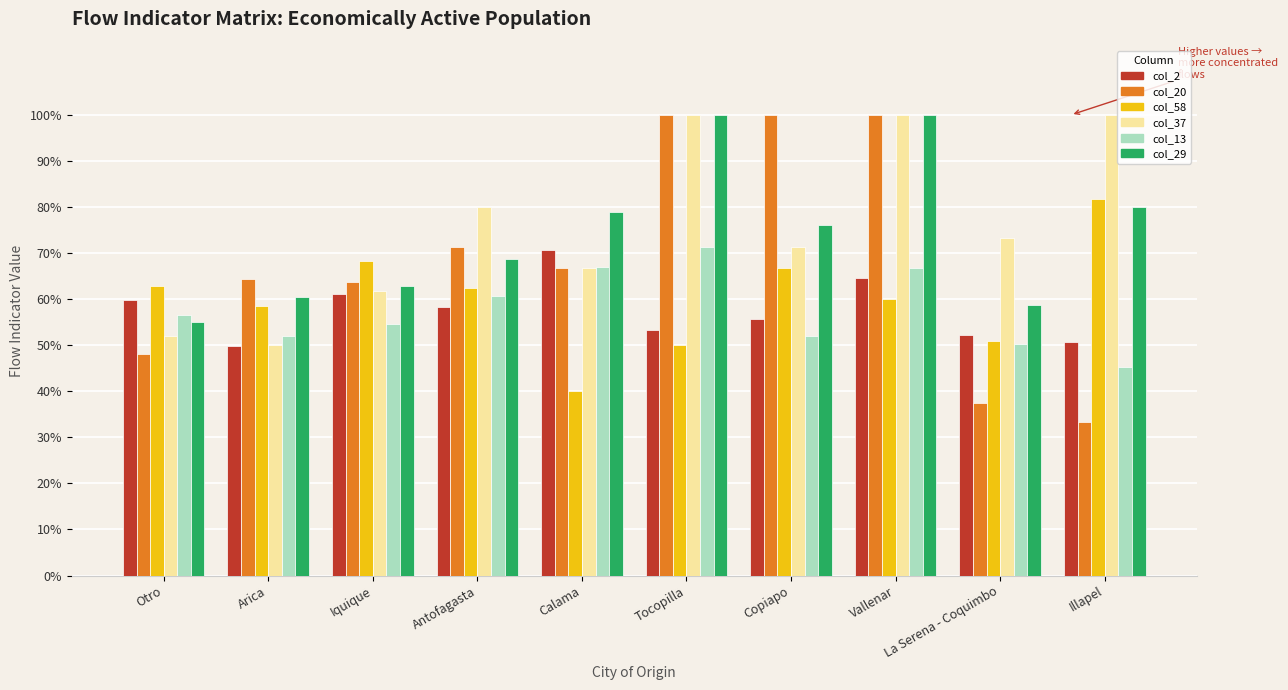

Reading left to right, what are all the values shown in this chart?

col_2: 0.6	0.5	0.6	0.6	0.7	0.5	0.6	0.6	0.5	0.5
col_20: 0.5	0.6	0.6	0.7	0.7	1.0	1.0	1.0	0.4	0.3
col_58: 0.6	0.6	0.7	0.6	0.4	0.5	0.7	0.6	0.5	0.8
col_37: 0.5	0.5	0.6	0.8	0.7	1.0	0.7	1.0	0.7	1.0
col_13: 0.6	0.5	0.5	0.6	0.7	0.7	0.5	0.7	0.5	0.5
col_29: 0.6	0.6	0.6	0.7	0.8	1.0	0.8	1.0	0.6	0.8